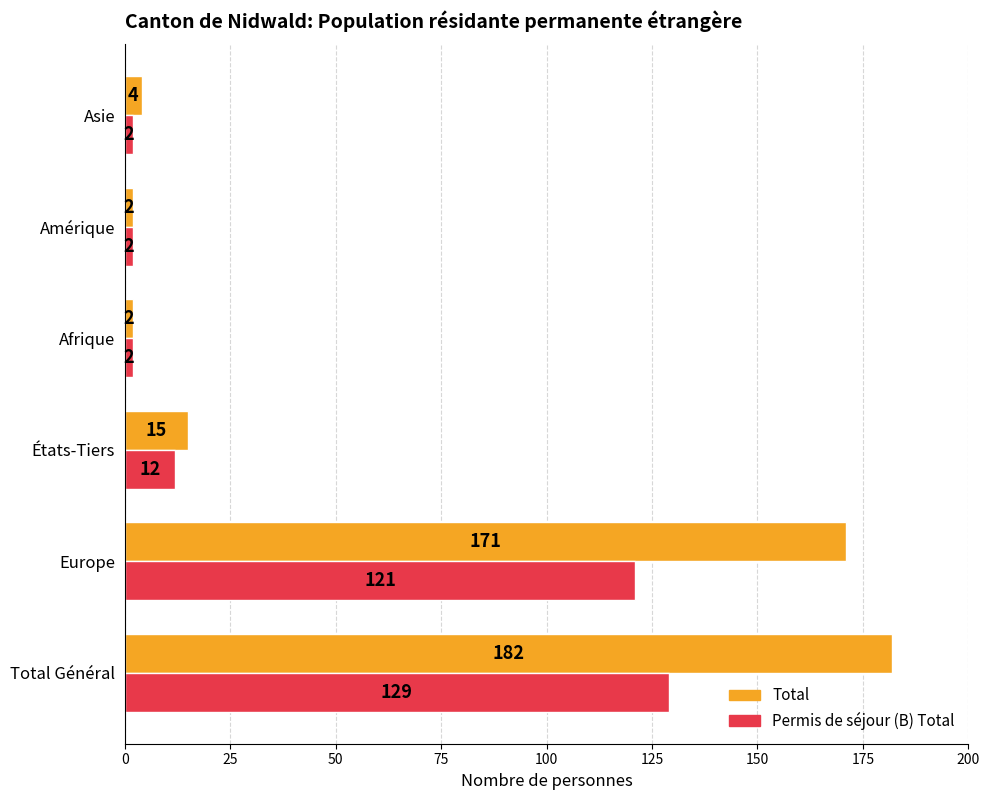

What are all the series names shown in the legend?

Total, Permis de séjour (B) Total